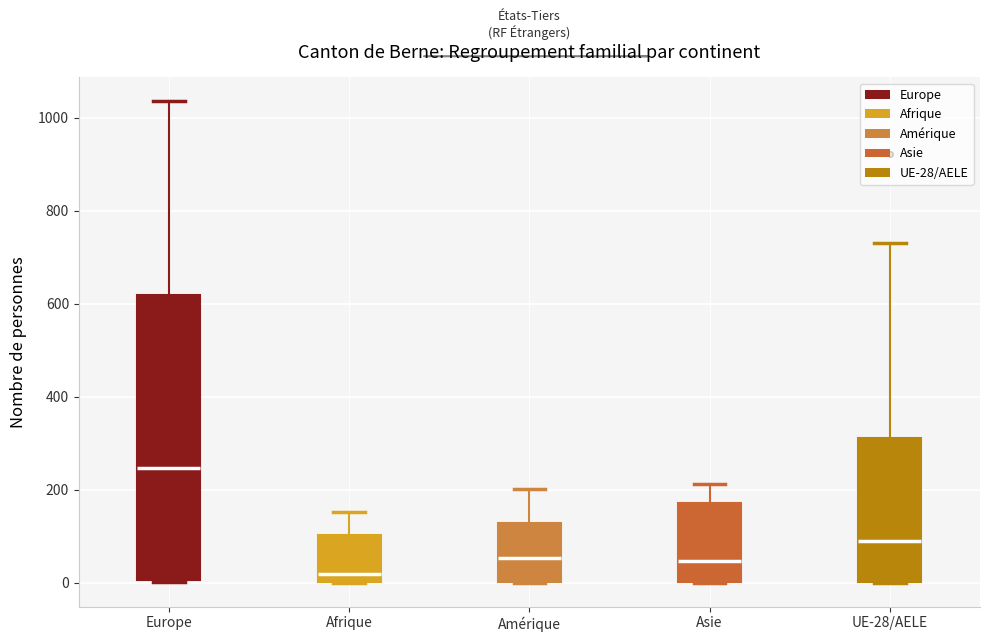

Where is the lower edge of the box for Asie on the y-axis? The values are not printed on the chart, so give them approximately, as read against the axis.

0